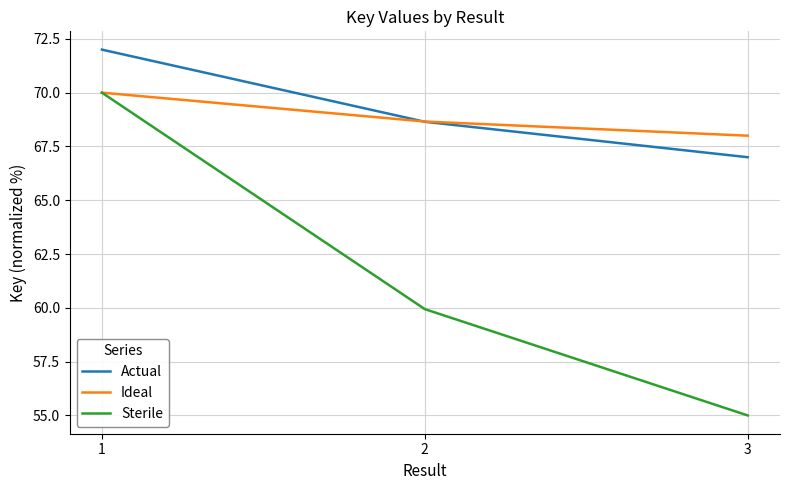

Which label corresponds to the smallest value in the chart?

3